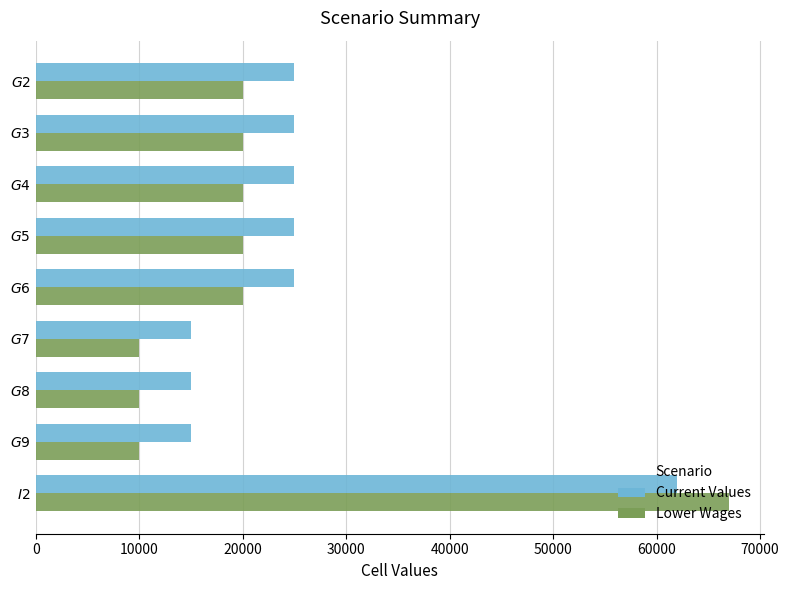

Count the Current Values values in the range 15000 to 25000.

8